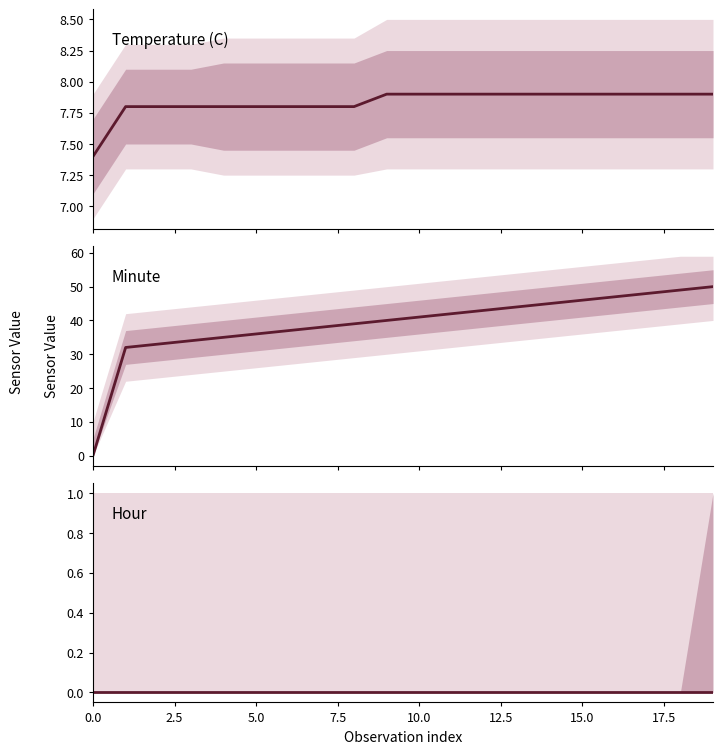

Which series has the largest range (max minus min)?

Minute_mean